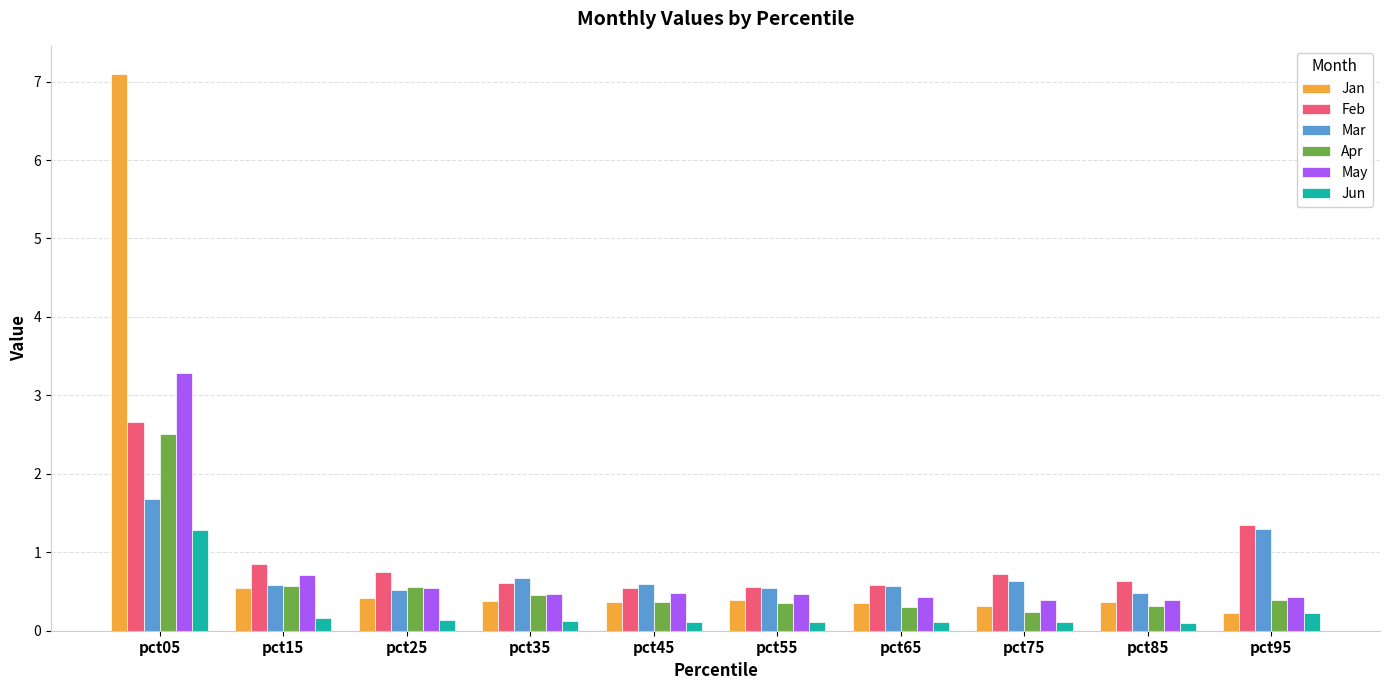

How many bars are there in total?

60